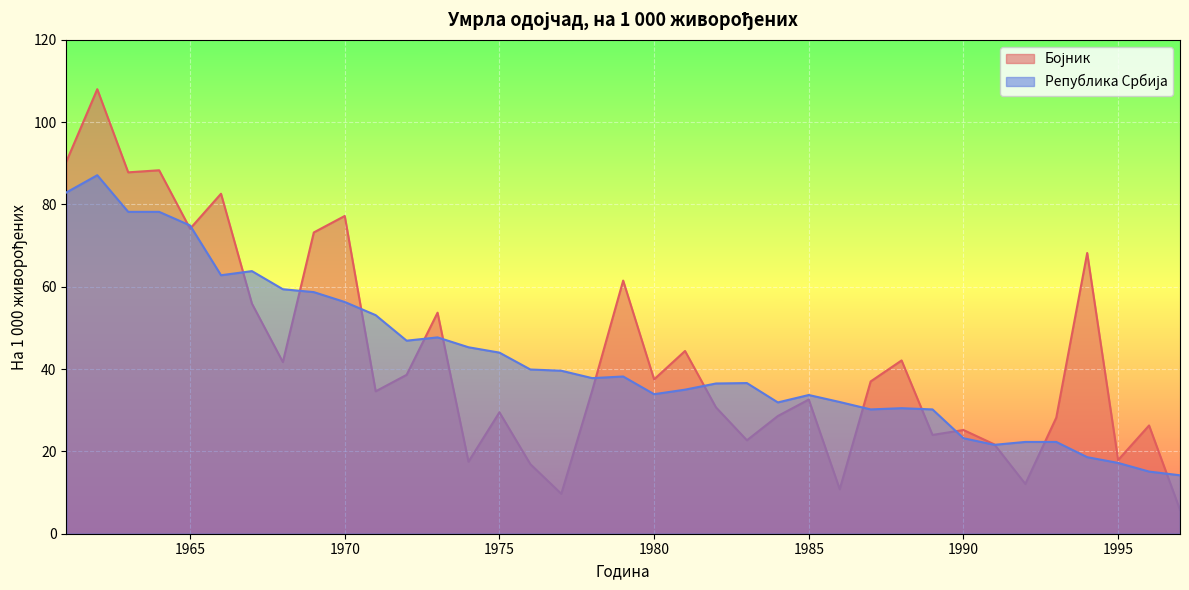

What is the highest value of the Република Србија series?

87.1